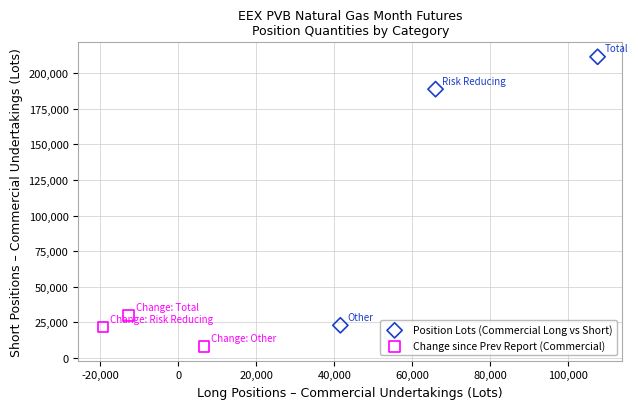

Which series has the largest Y range (max minus min)?

Position Lots (Commercial Long vs Short)